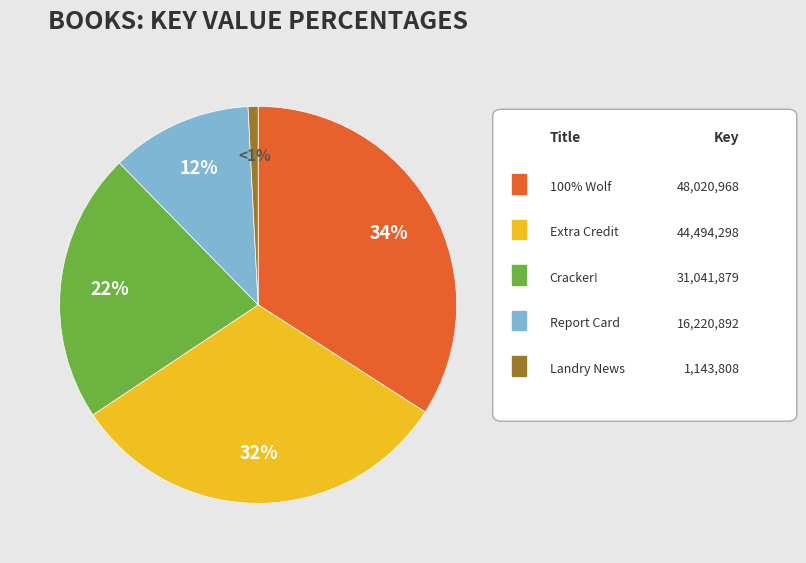

To the nearest percent, what is the difference between the largest and smallest slice percentages?

33%